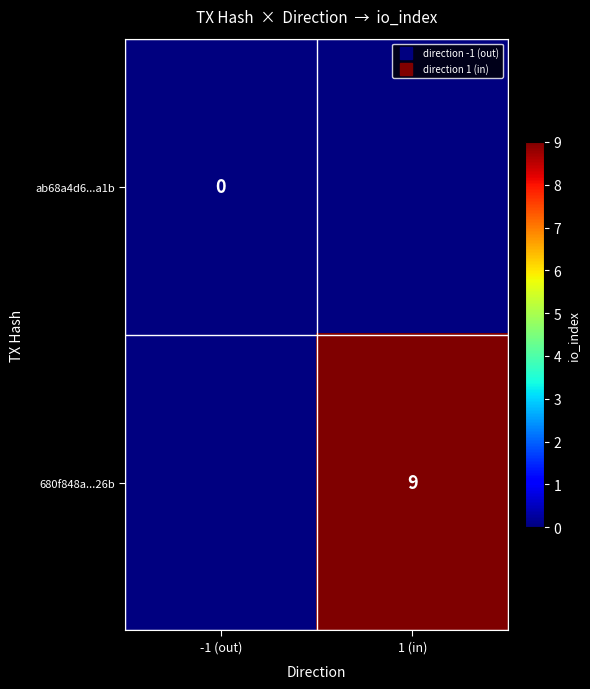

How many data points does each series have?

2